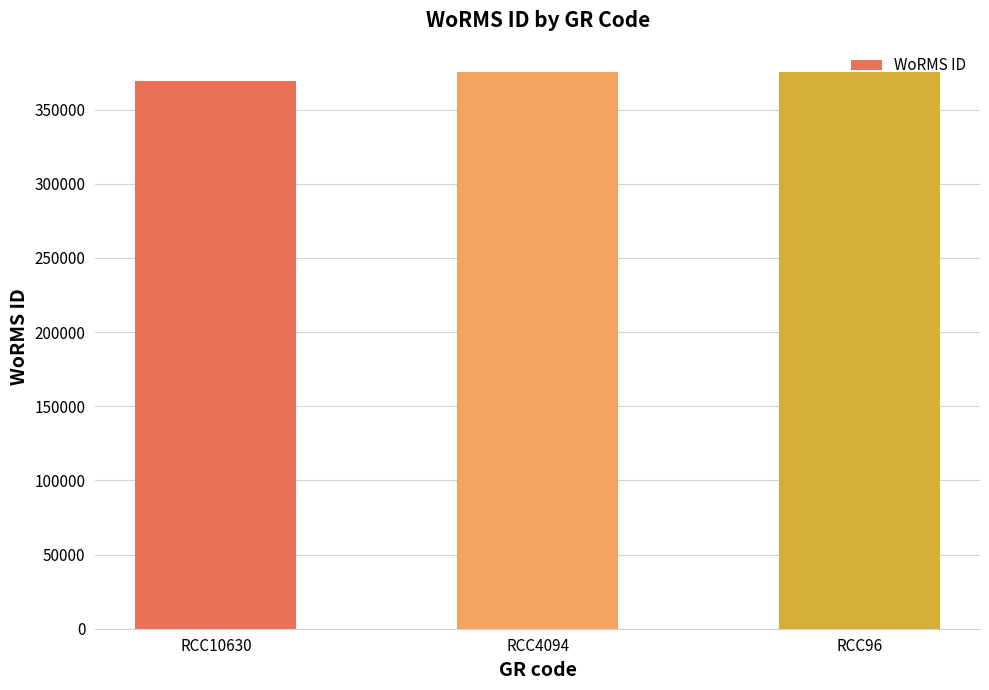

True or false: the data shows 375699 at RCC96.

True